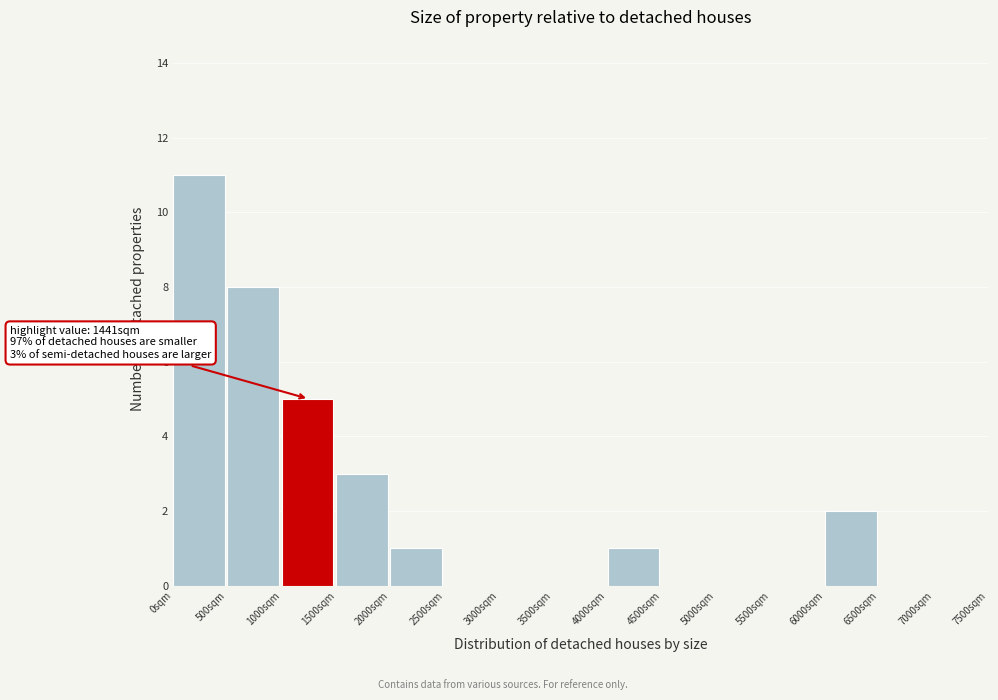

Which range on the x-axis has the tallest bar?

0 to 500